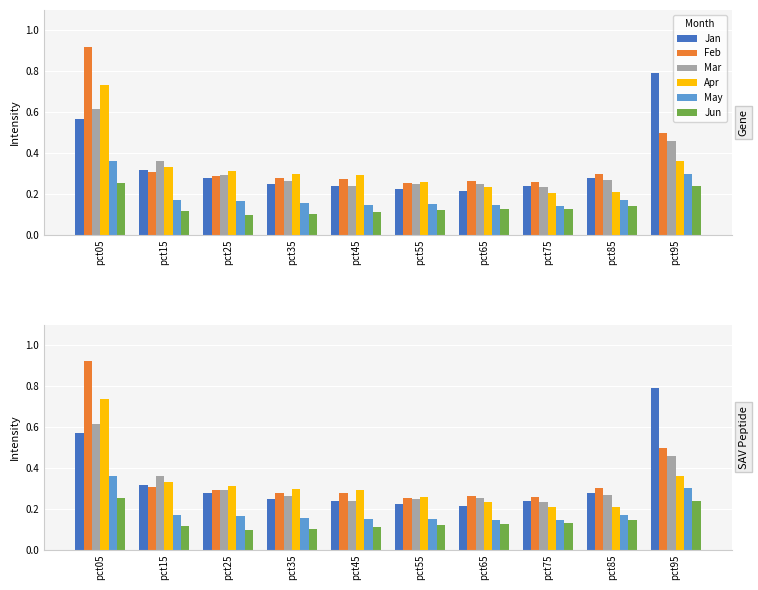

What is the minimum value for Mar?

0.2